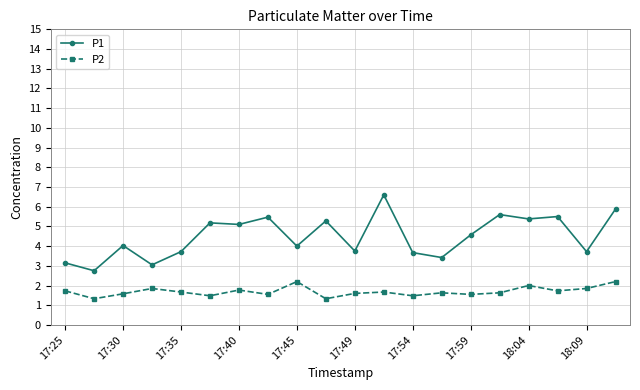

What is the value of the P2 point at the 13th from the left?

1.5